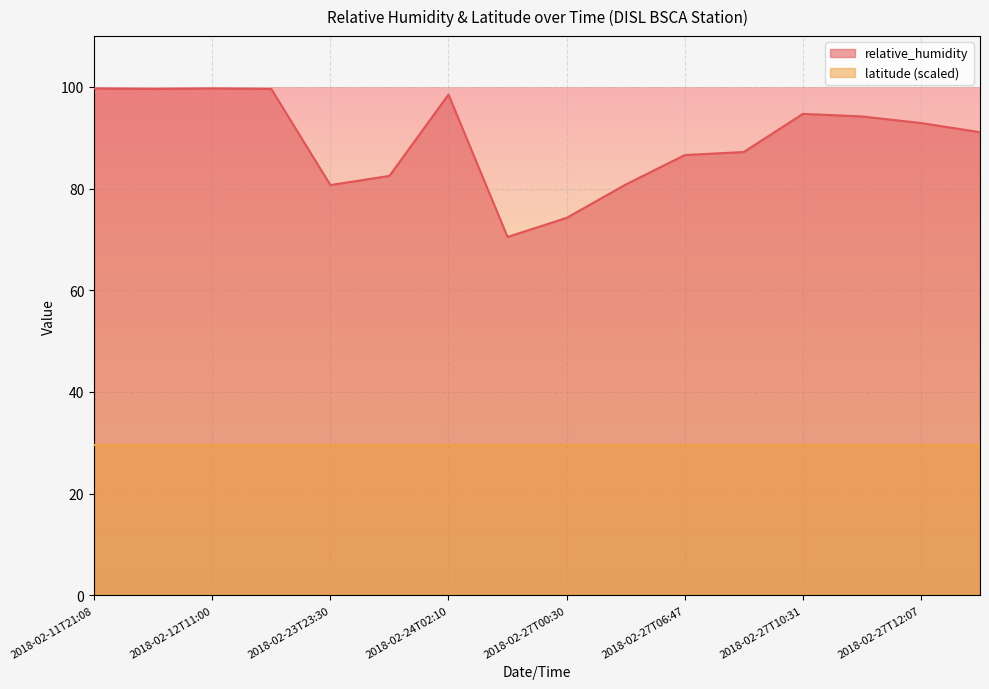

What is the approximate value at 2018-02-27T07:19?

87.2